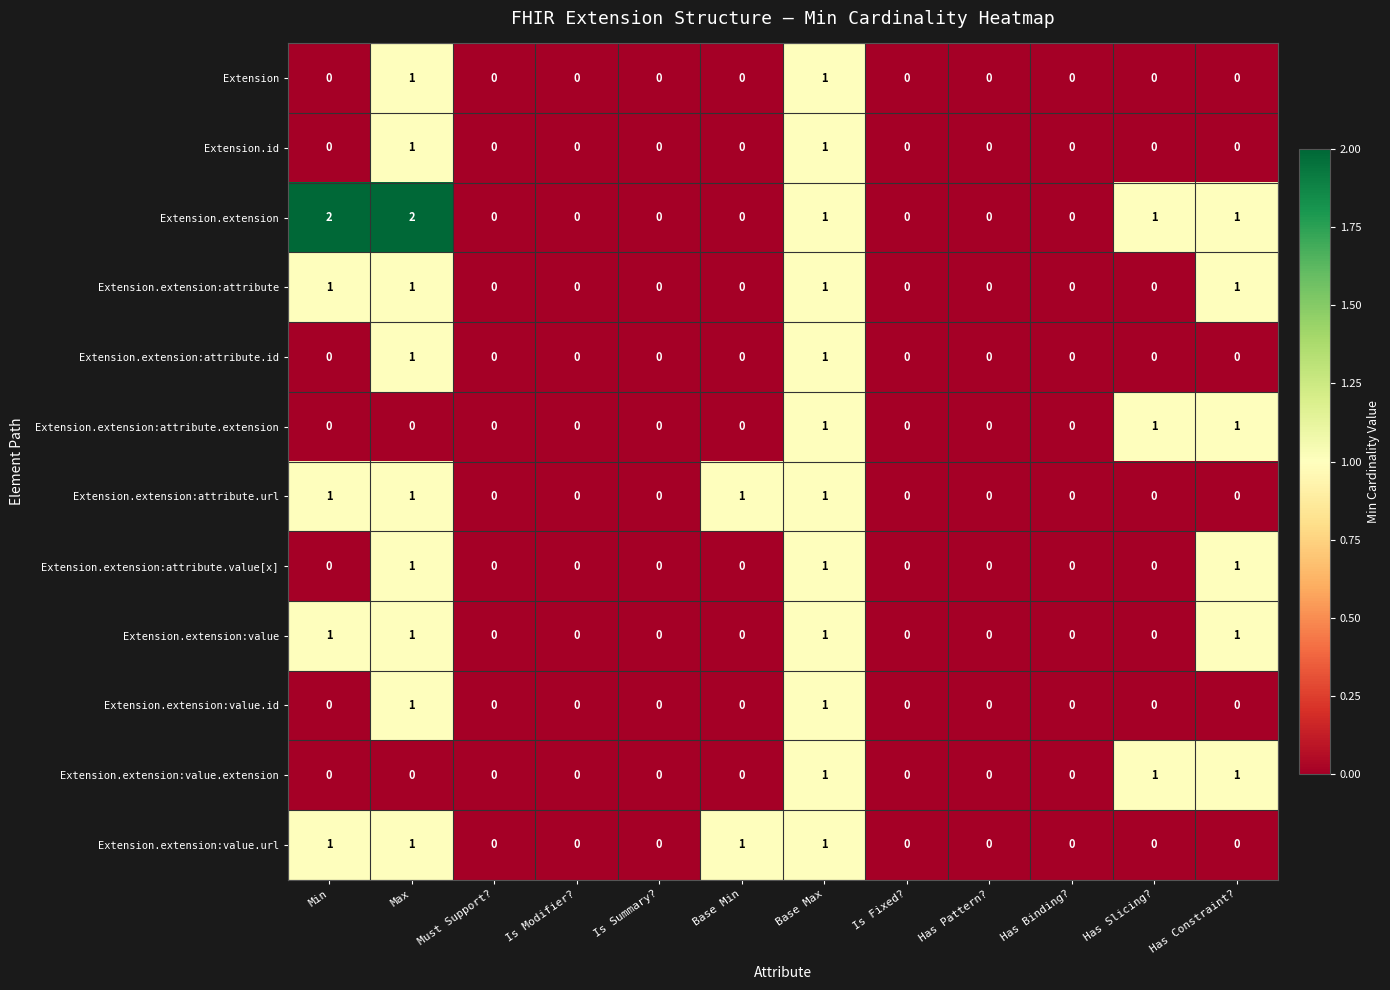

At which category is the sum across all series the highest?

Base Max